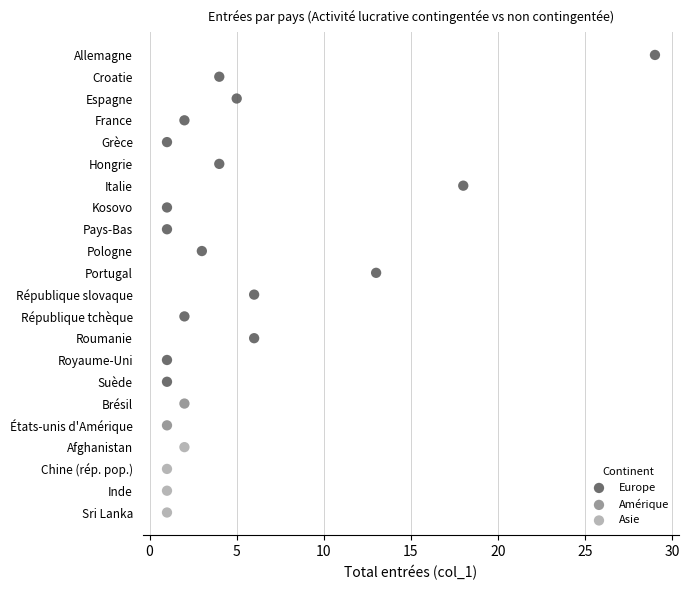

What are all the series names shown in the legend?

Europe, Amérique, Asie